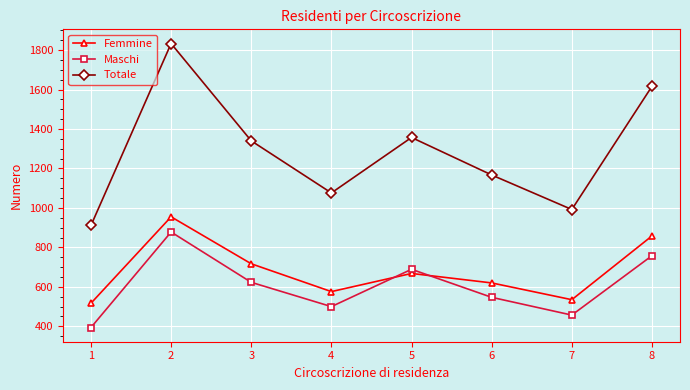

Reading left to right, extract all data points from this chart.

Femmine: 517	955	717	576	668	620	535	858
Maschi: 394	878	623	500	689	547	457	758
Totale: 911	1833	1340	1076	1357	1167	992	1616